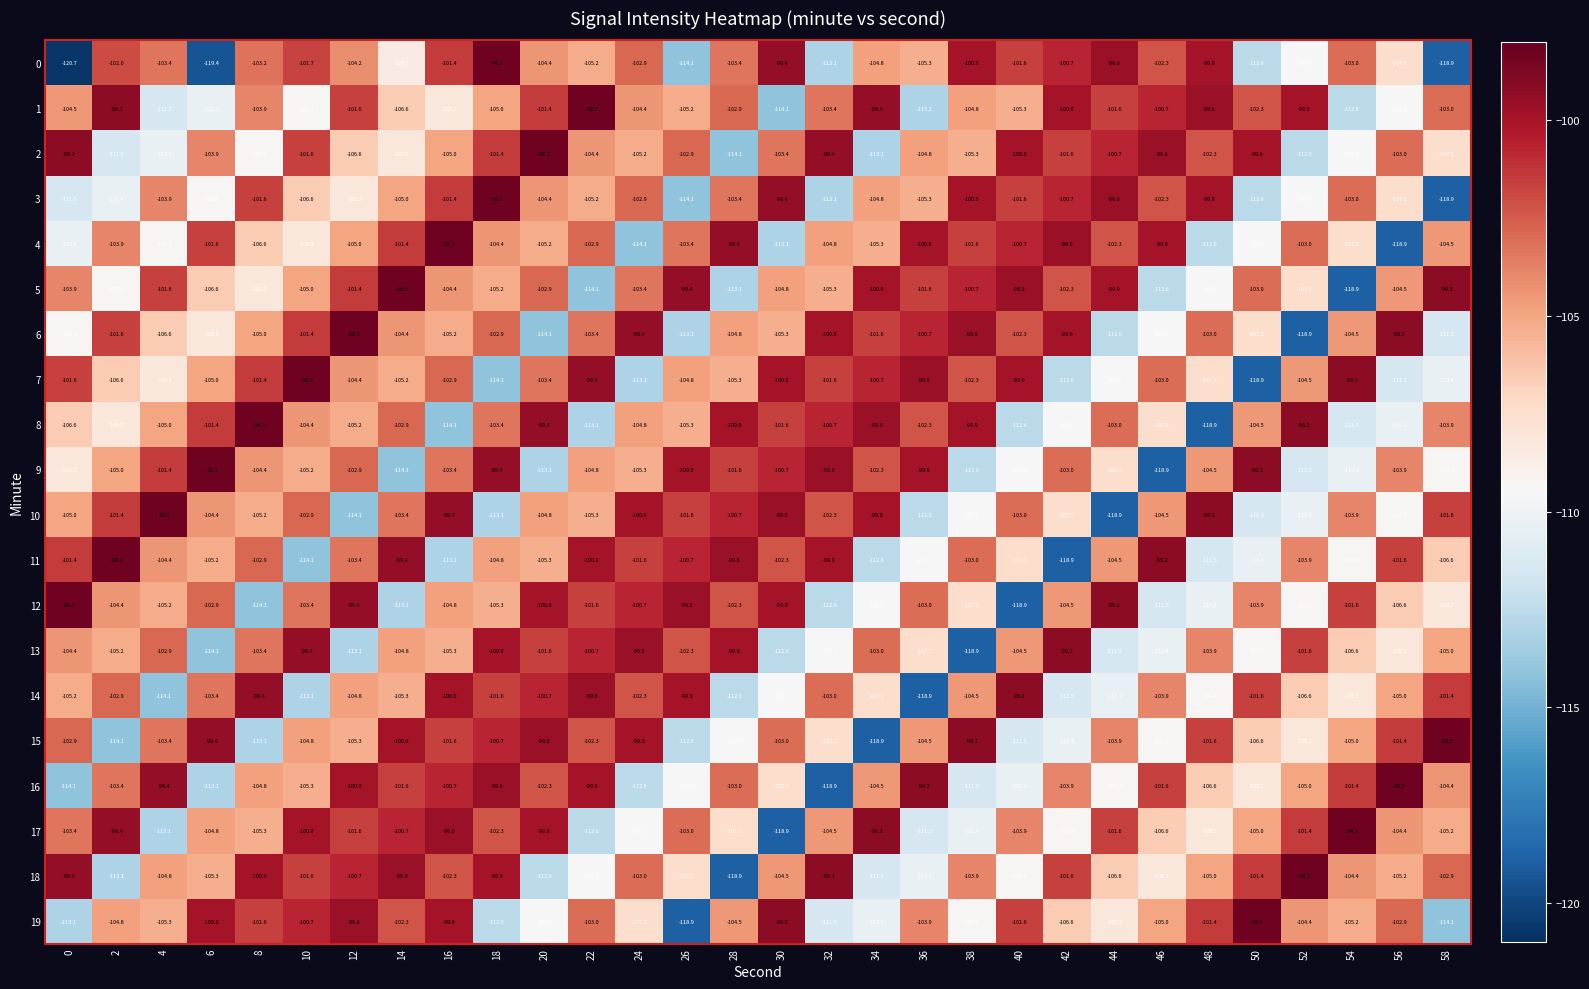

How many data points in 13 are less than -104?

17